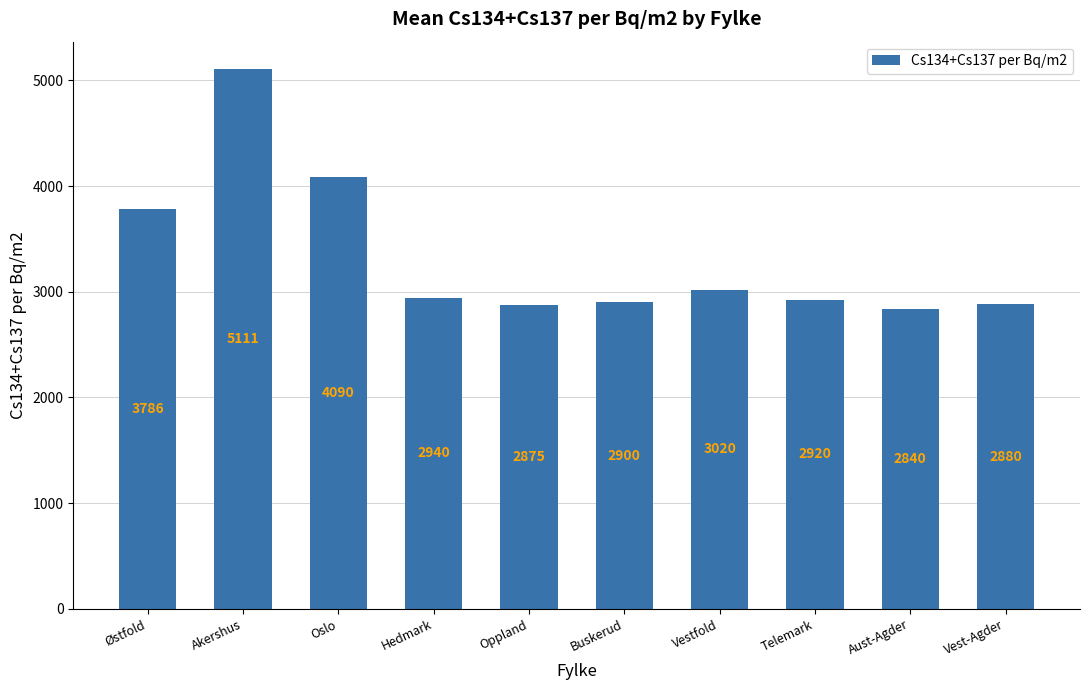

Where is the data nearest to the value 3975?

Oslo